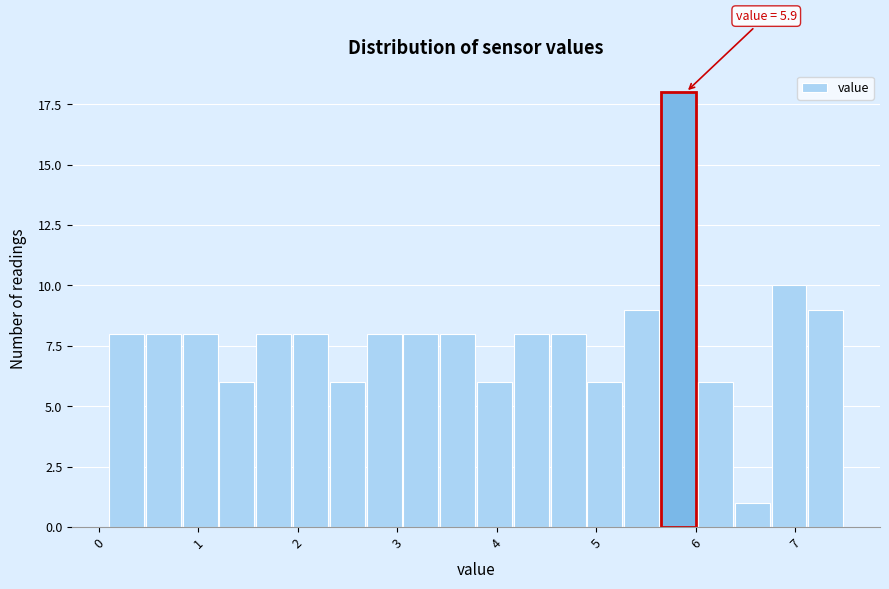

Read against the x-axis, roughly where is the centre of the tallest bar?

5.8